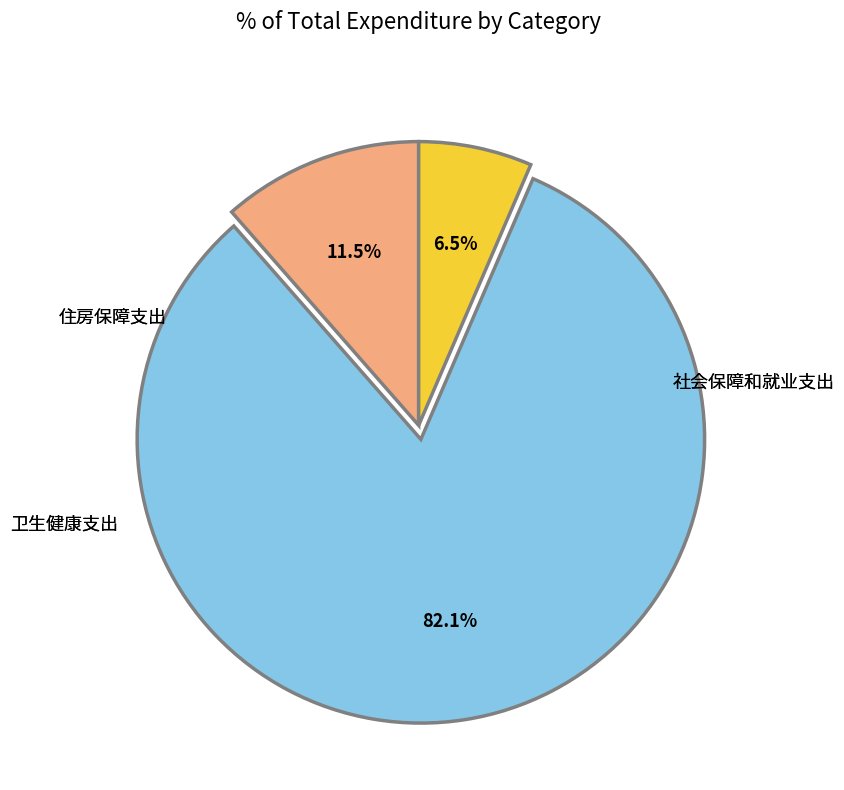

Is there any slice that represents more than half of the pie?

Yes